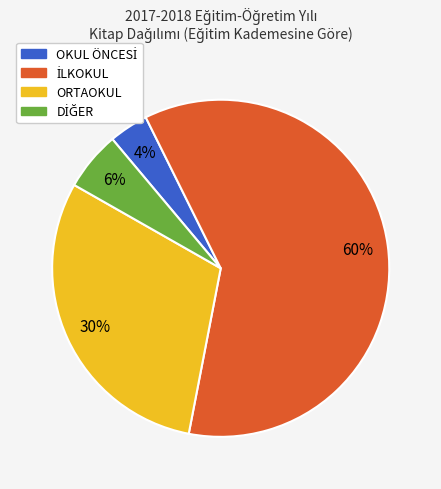

To the nearest percent, what percentage of the pie is ORTAOKUL?

30%